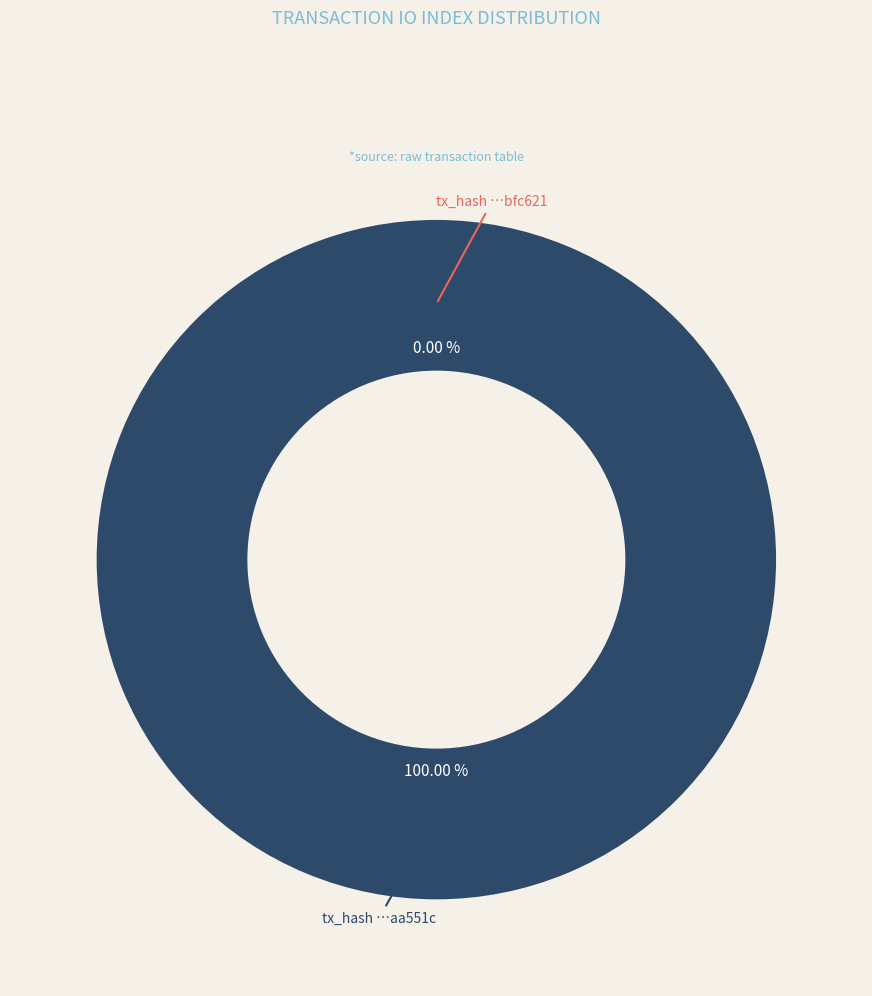

What is the smallest slice in the pie chart?

tx_index_0